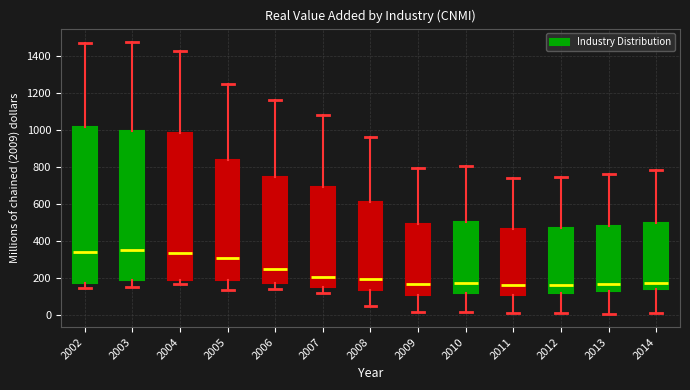

Which box is the tallest, from its lower edge to its upper edge?

2002